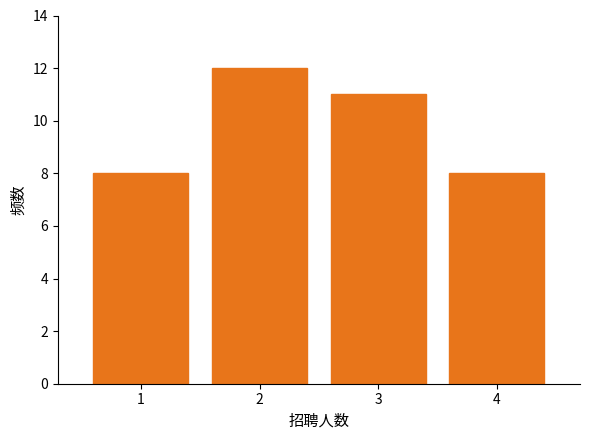

Reading left to right, extract all data points from this chart.

1=8	2=12	3=11	4=8